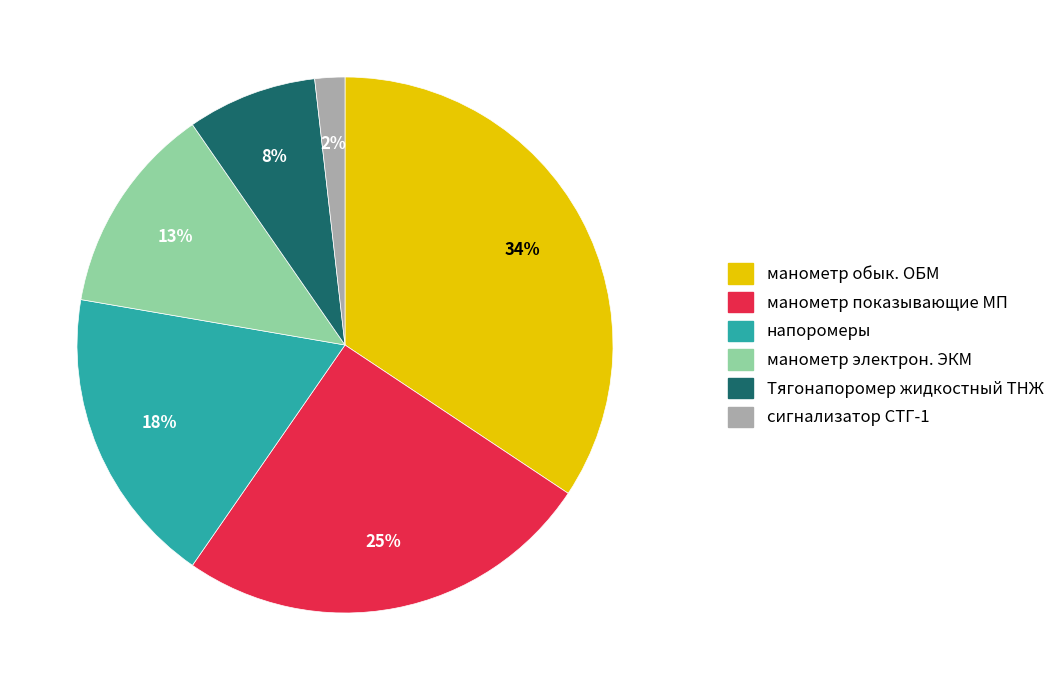

Do манометр показывающие МП and манометр обык. ОБМ together represent more than half of the pie?

Yes